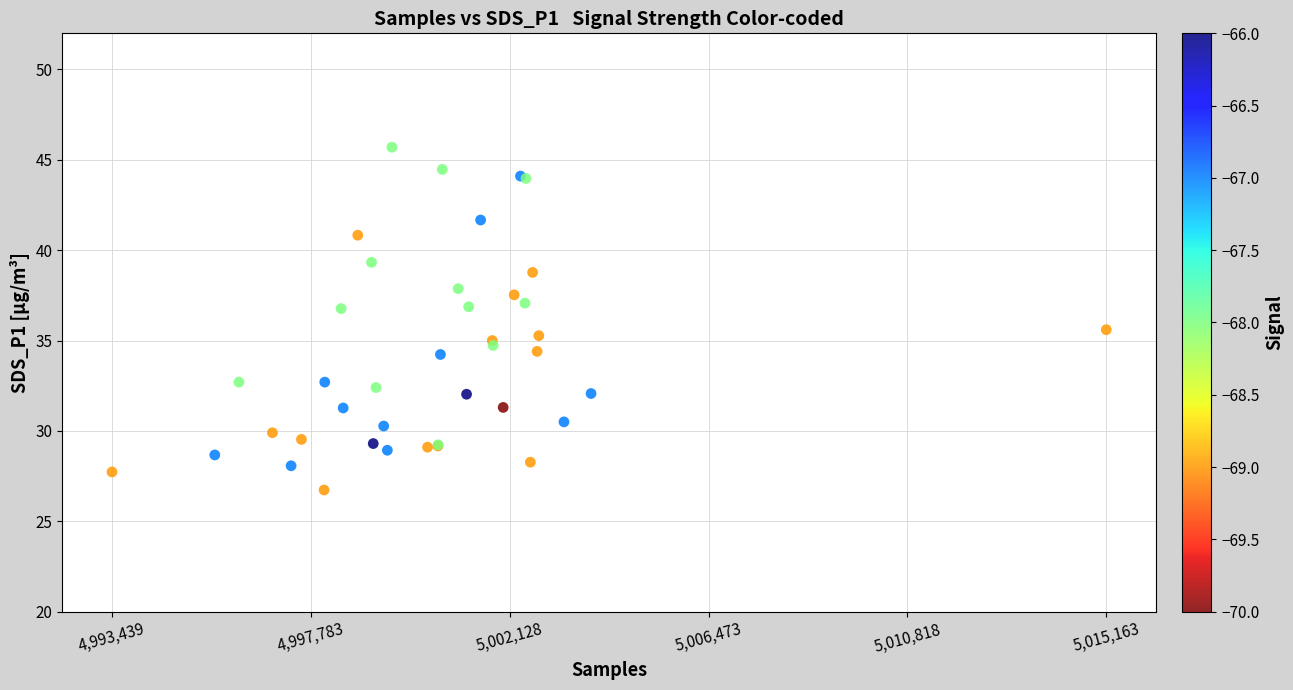

What Y value in the scatter plot is closest to 36?

35.6